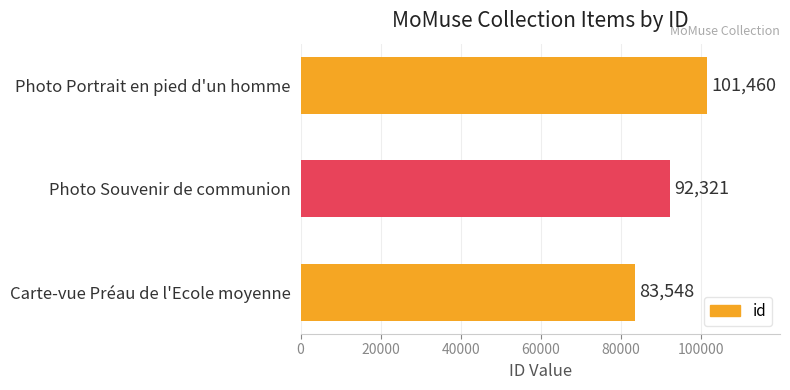

List the labels in order of value, largest first.

Photo Portrait en pied d'un homme, Photo Souvenir de communion, Carte-vue Préau de l'Ecole moyenne